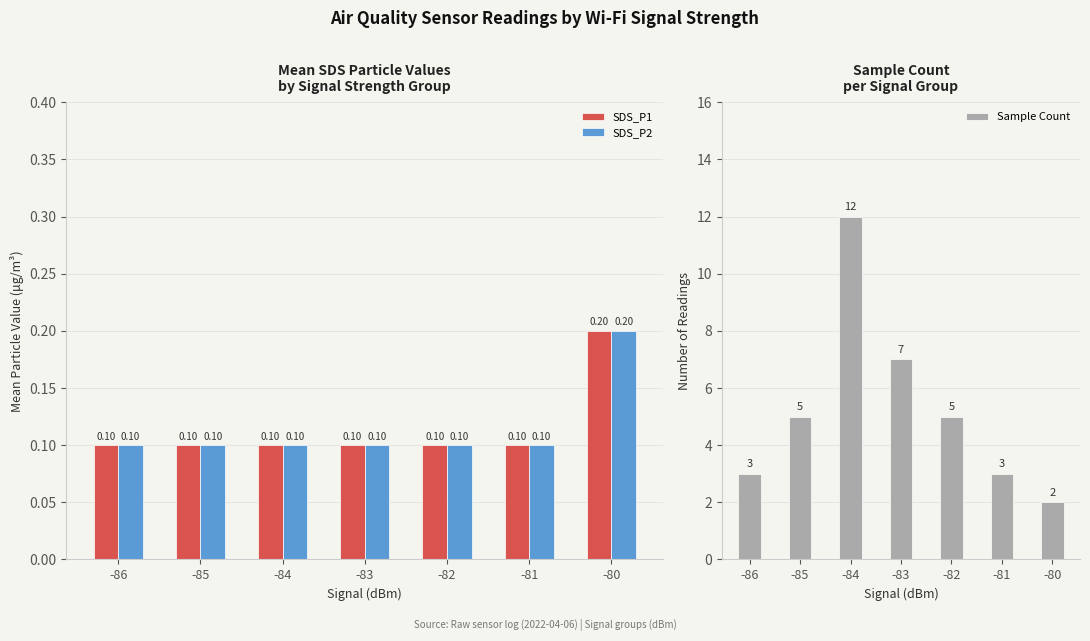

The Sample Count series shows 5.0 at -85. True or false?

True